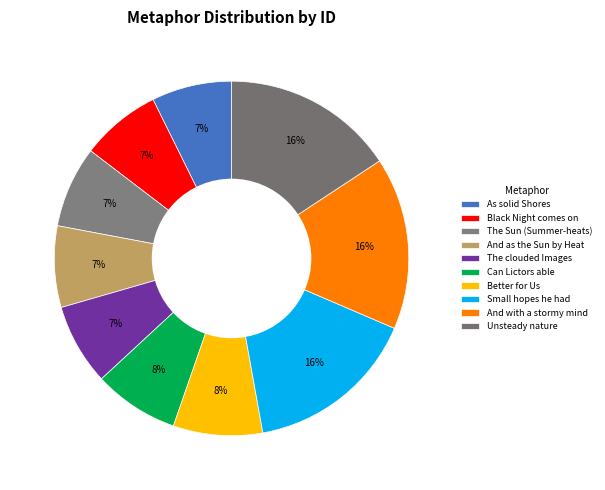

Does The Sun (Summer-heats) represent more than half of the total?

No